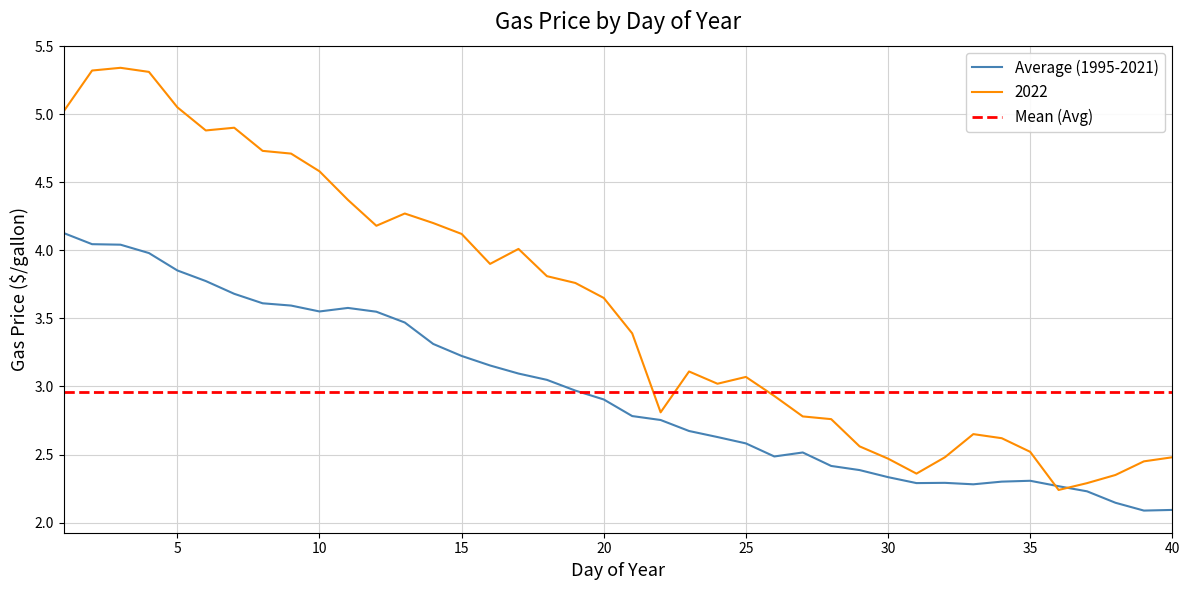

What is the total value across all series at 16?

7.1